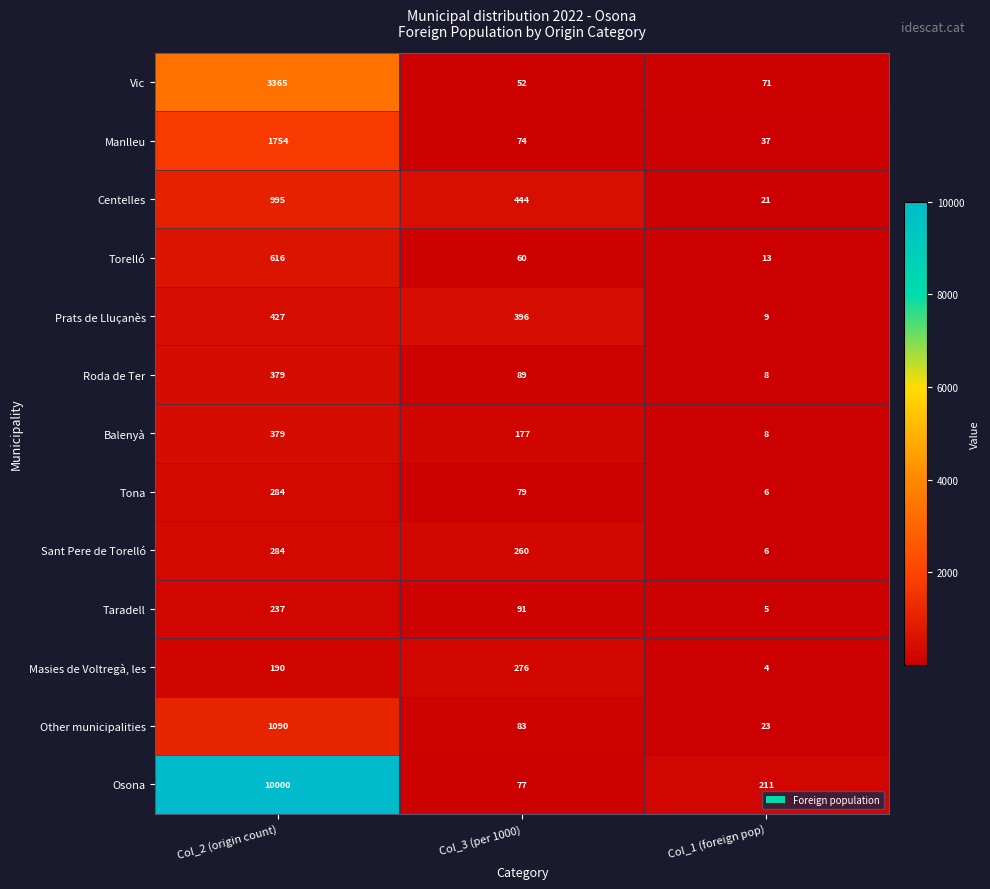

Between Col_3 (per 1000) and Col_1 (foreign pop), which series saw the biggest shift?

Centelles